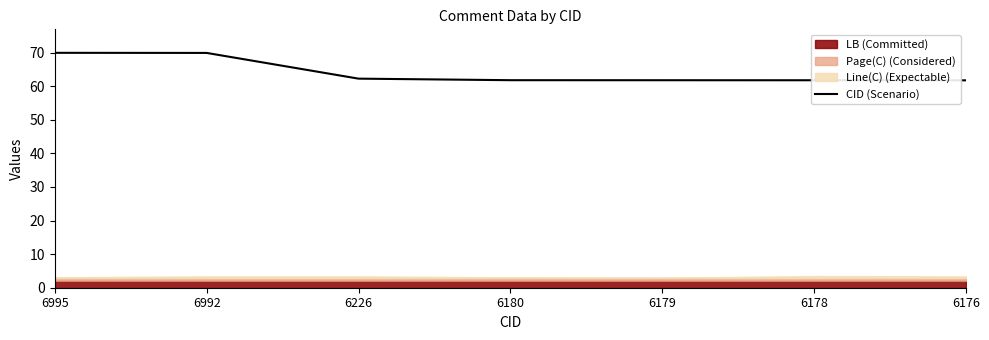

Reading right to left, transcribe all the data shown in this chart.

6176=61.8	6178=61.8	6179=61.8	6180=61.8	6226=62.3	6992=69.9	6995=70.0